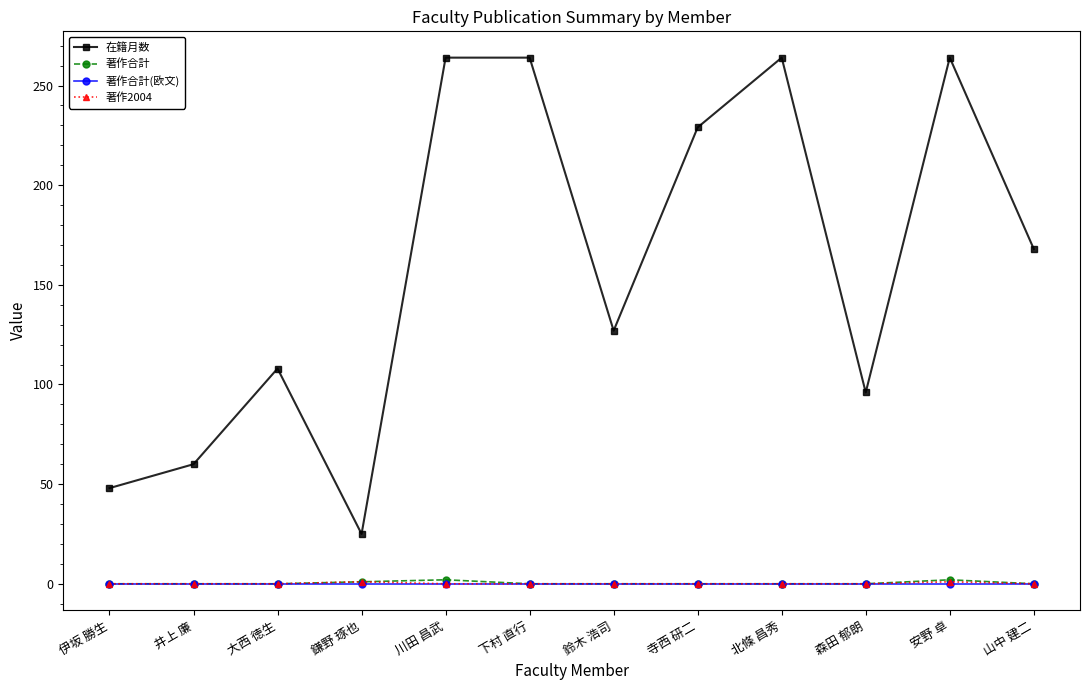

The value of 著作2004 at 川田 昌武 is 0. True or false?

True